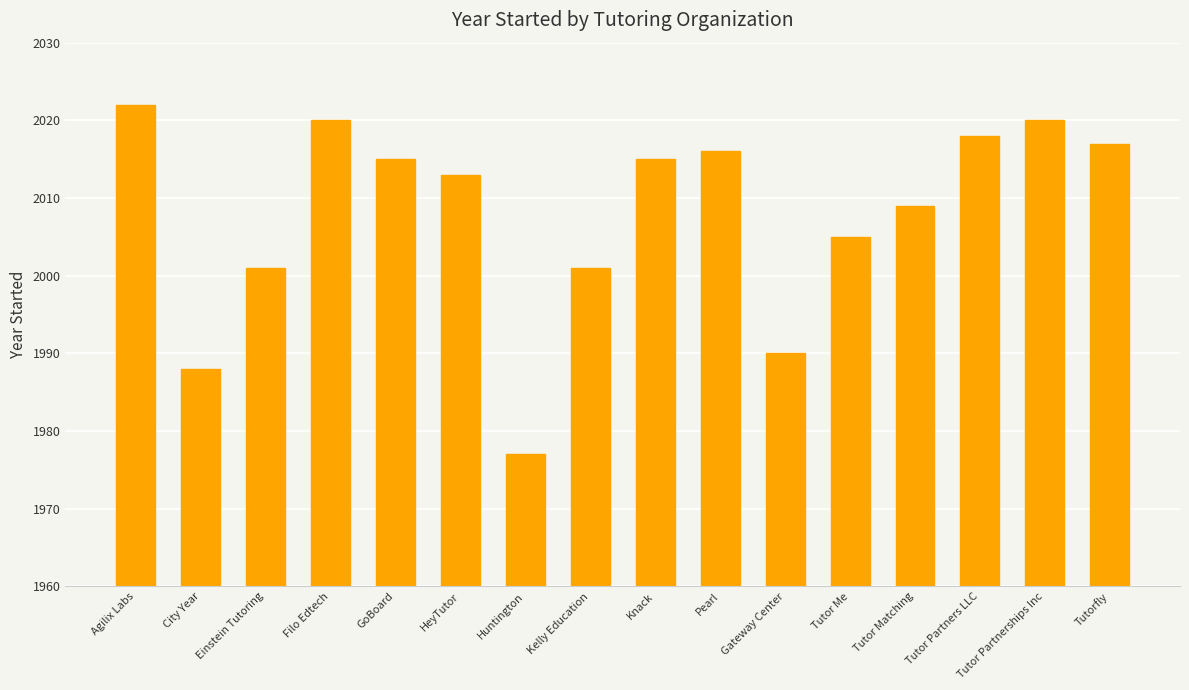

Which has a higher value, Tutorfly or Tutor Matching?

Tutorfly